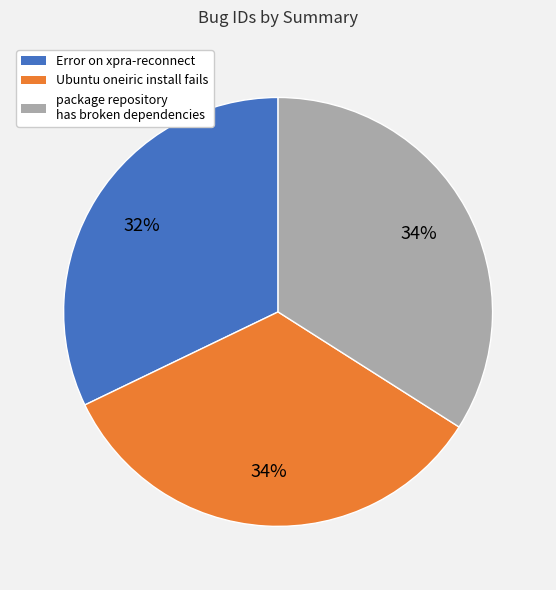

To the nearest percent, what portion does package repository has broken dependencies represent?

34%